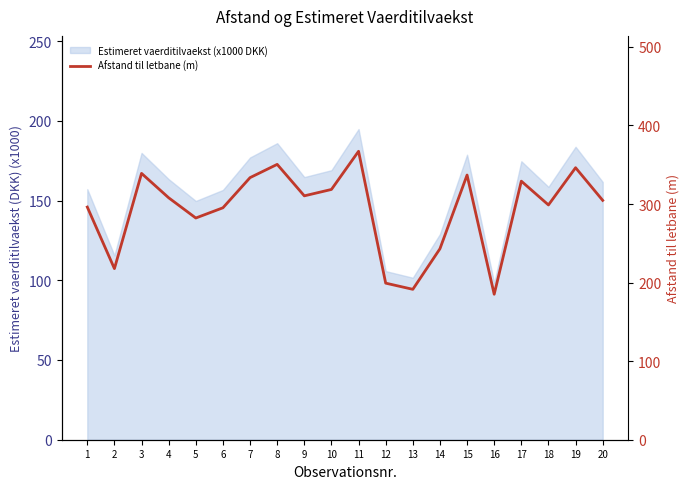

Count the number of categories in the chart.

20